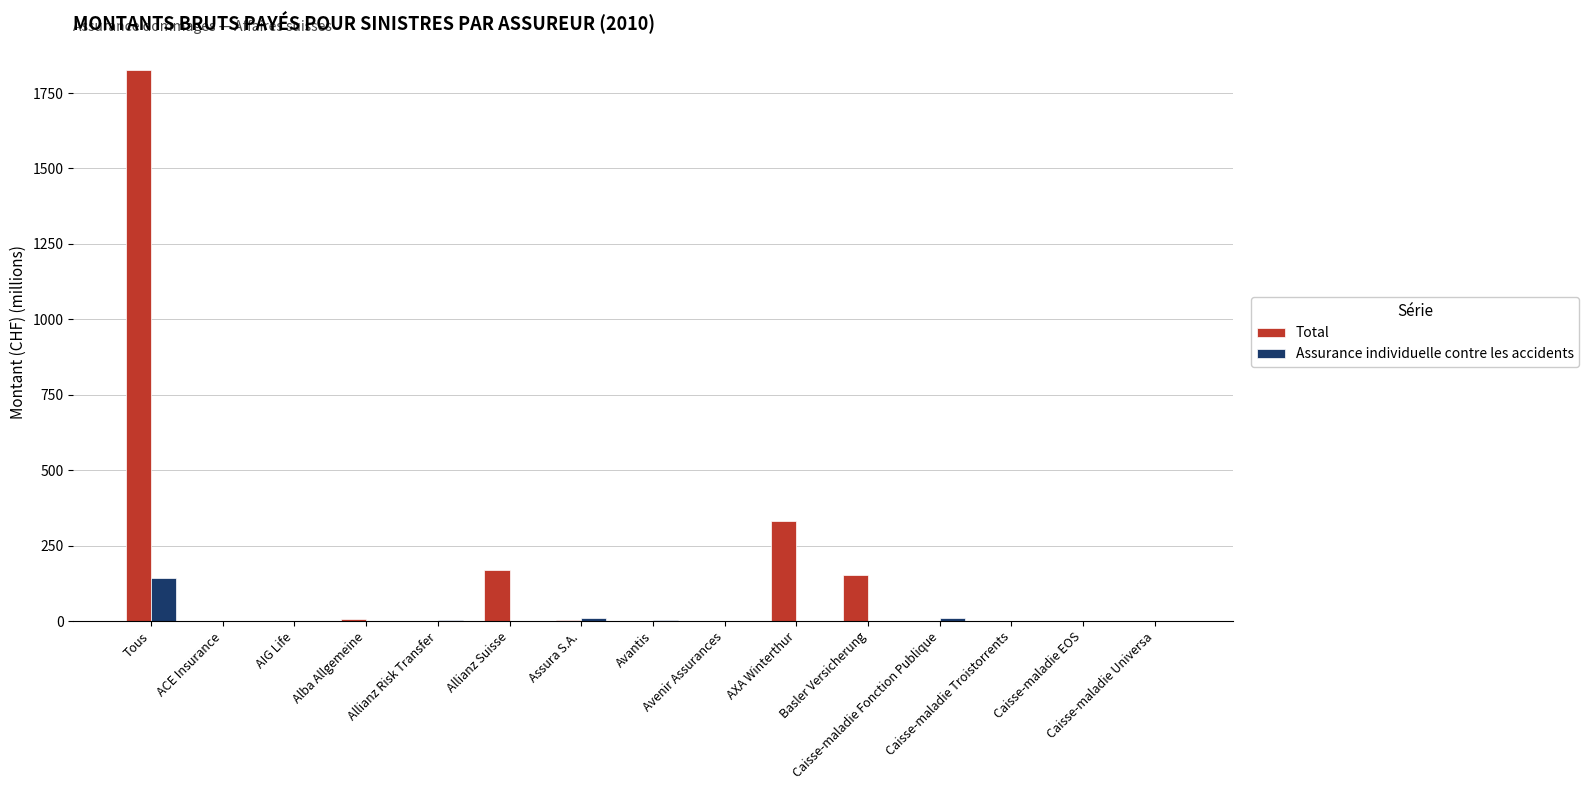

At which category is the sum across all series the highest?

Tous